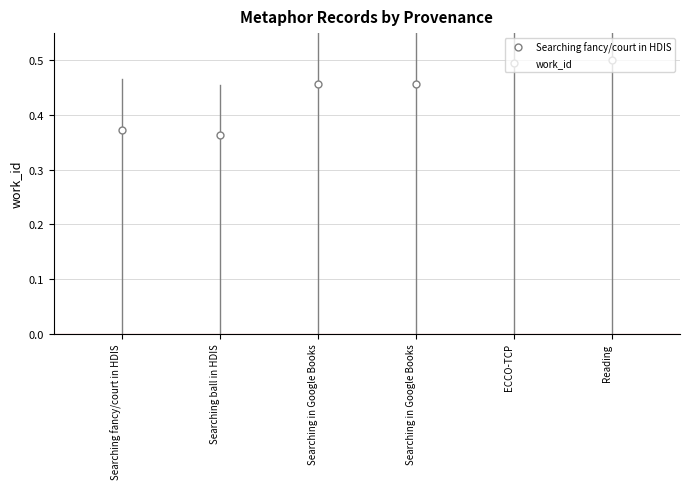

Which label corresponds to the largest value in the chart?

Reading